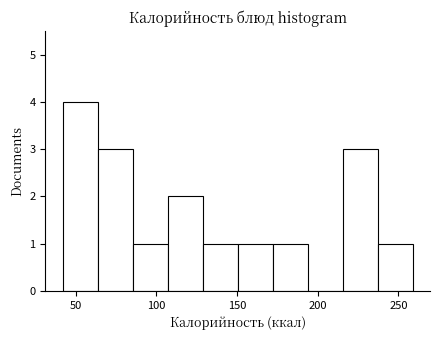

Which range on the x-axis has the tallest bar?

40 to 65